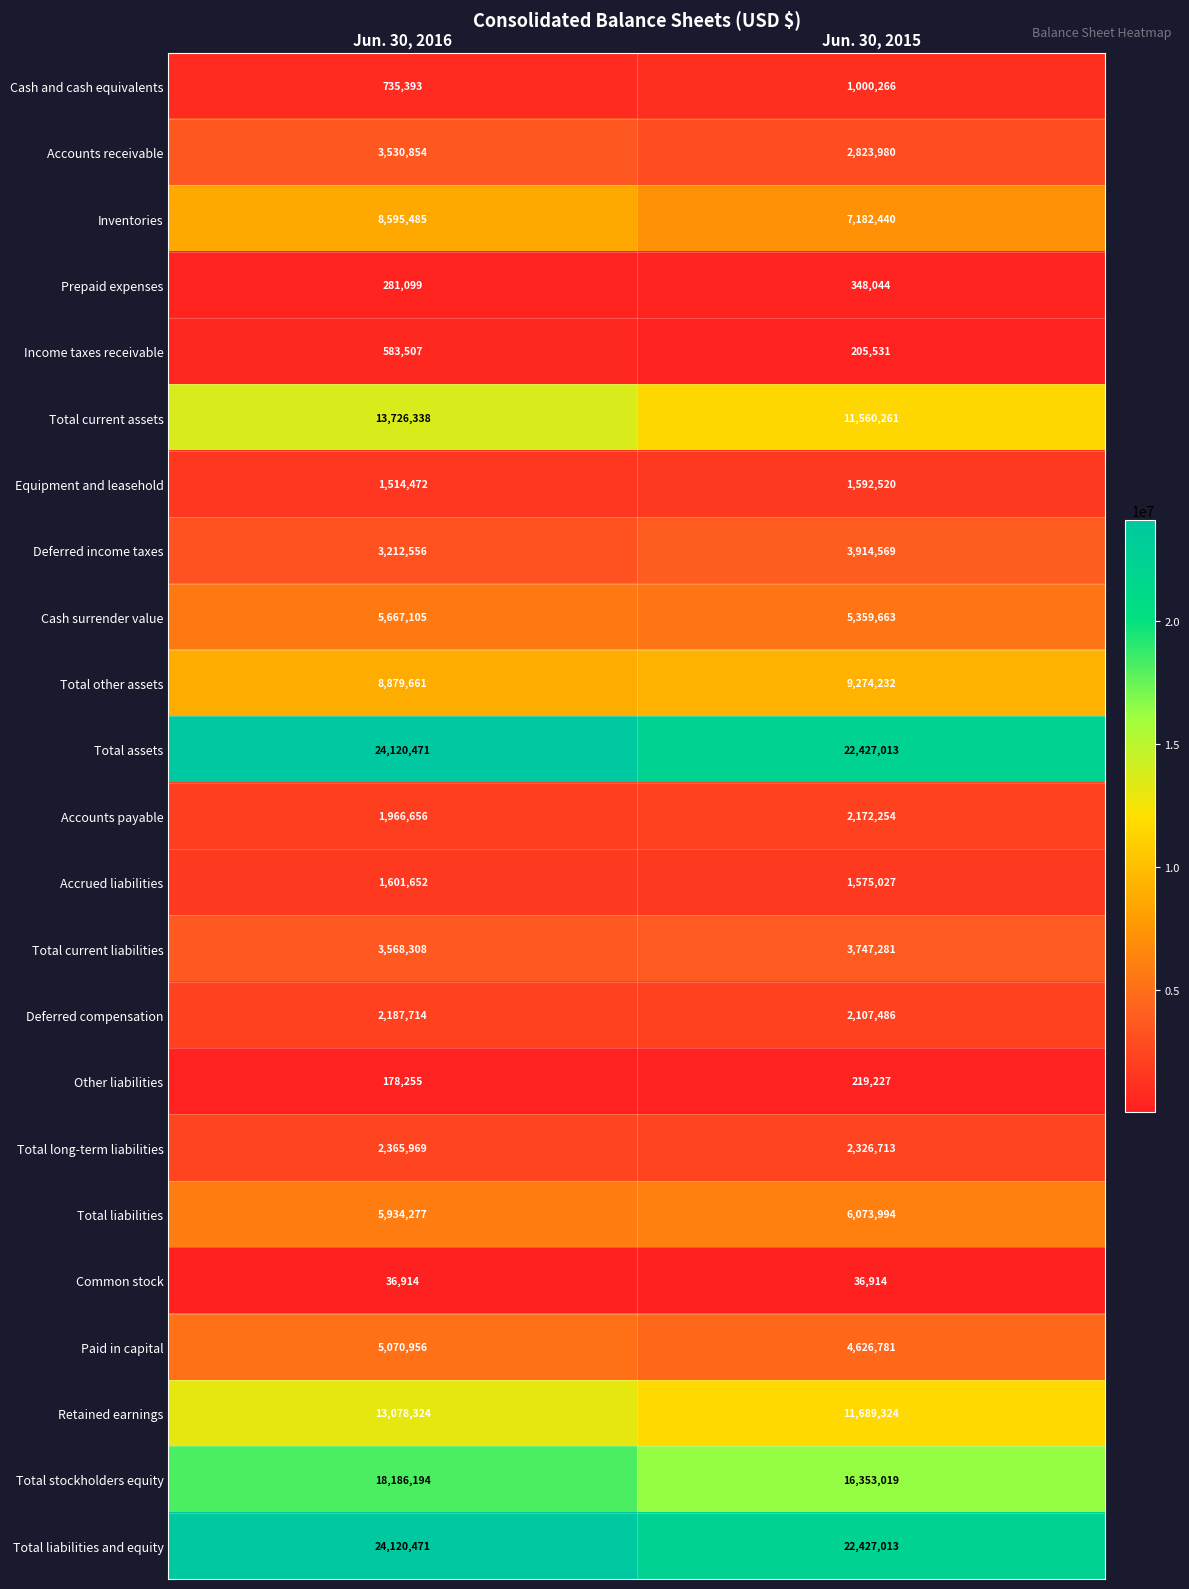

At which category is the sum across all series the highest?

Jun. 30, 2016